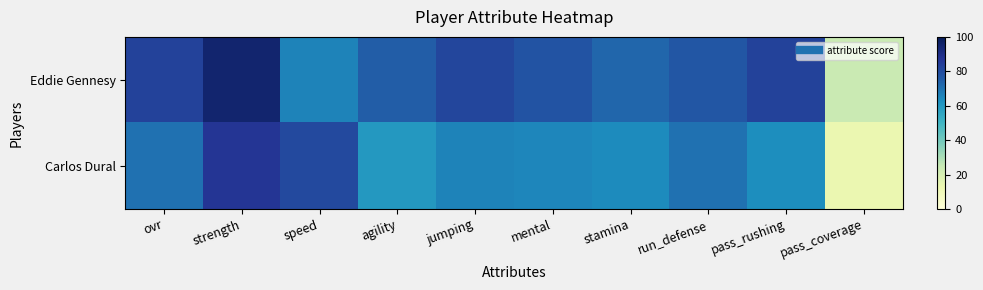

What is the minimum value shown in the chart?

13